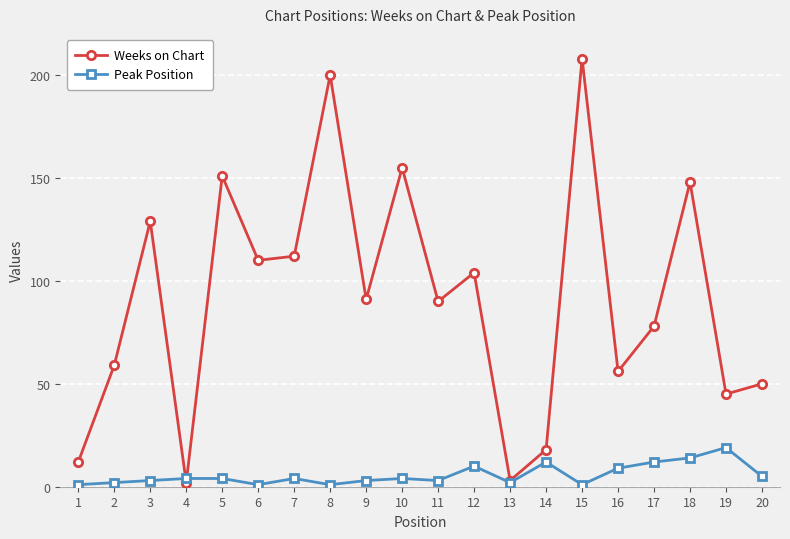

Is it true that Weeks on Chart equals 76 at 20?

False